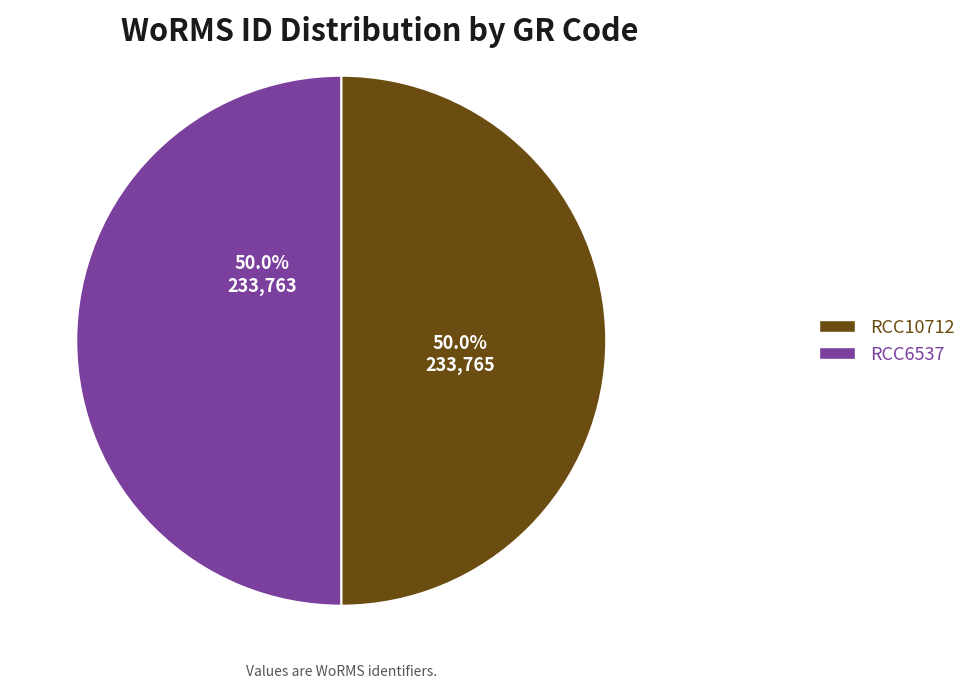

Combined, what portion of the pie is RCC10712 and RCC6537?

100.0%